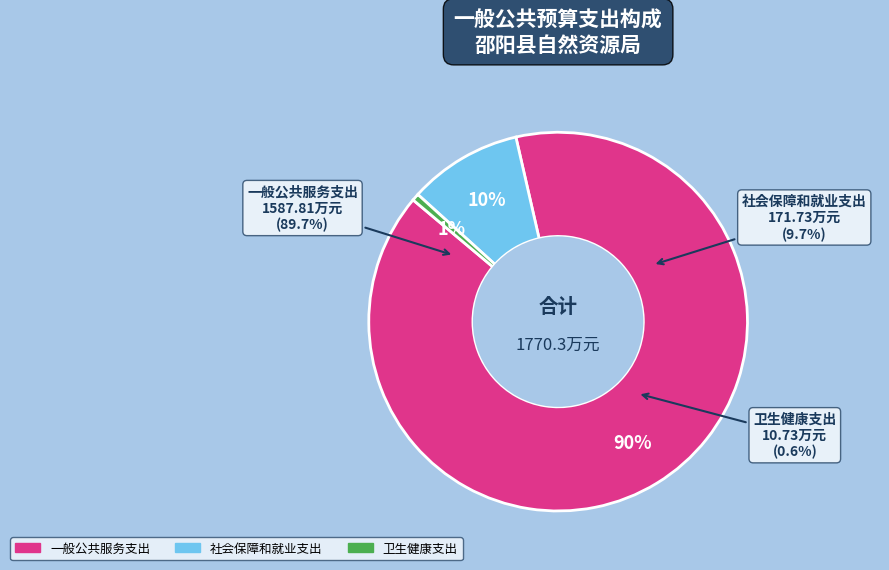

What percentage is the 一般公共服务支出 slice, to the nearest percent?

90%